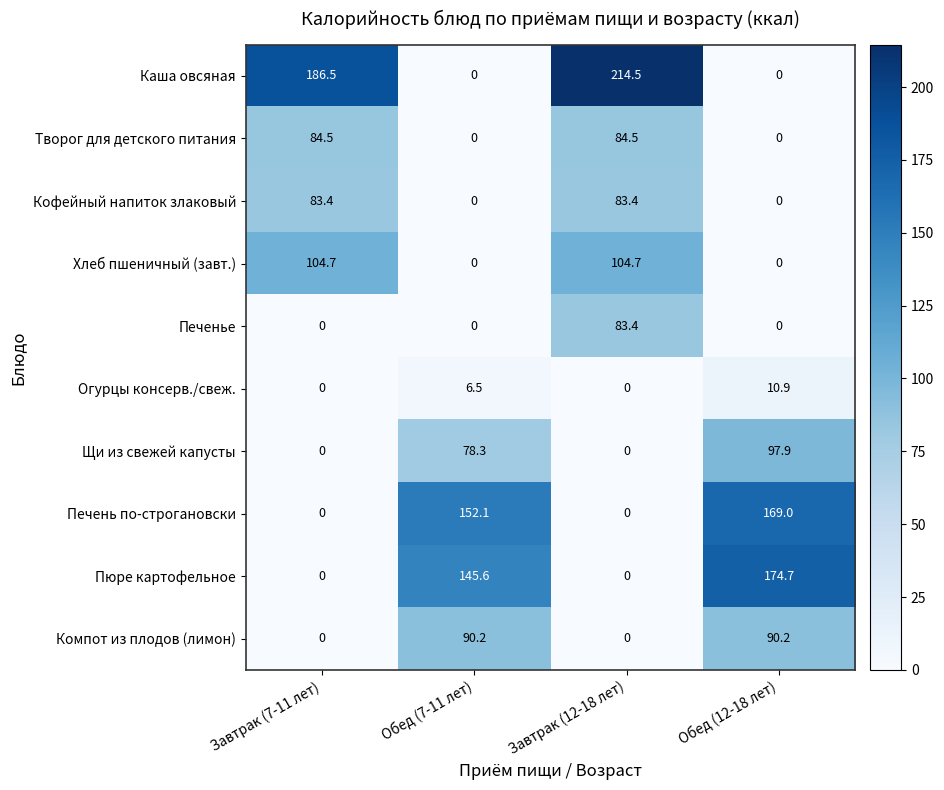

At which label does Щи из свежей капусты reach its peak?

Обед (12-18 лет)